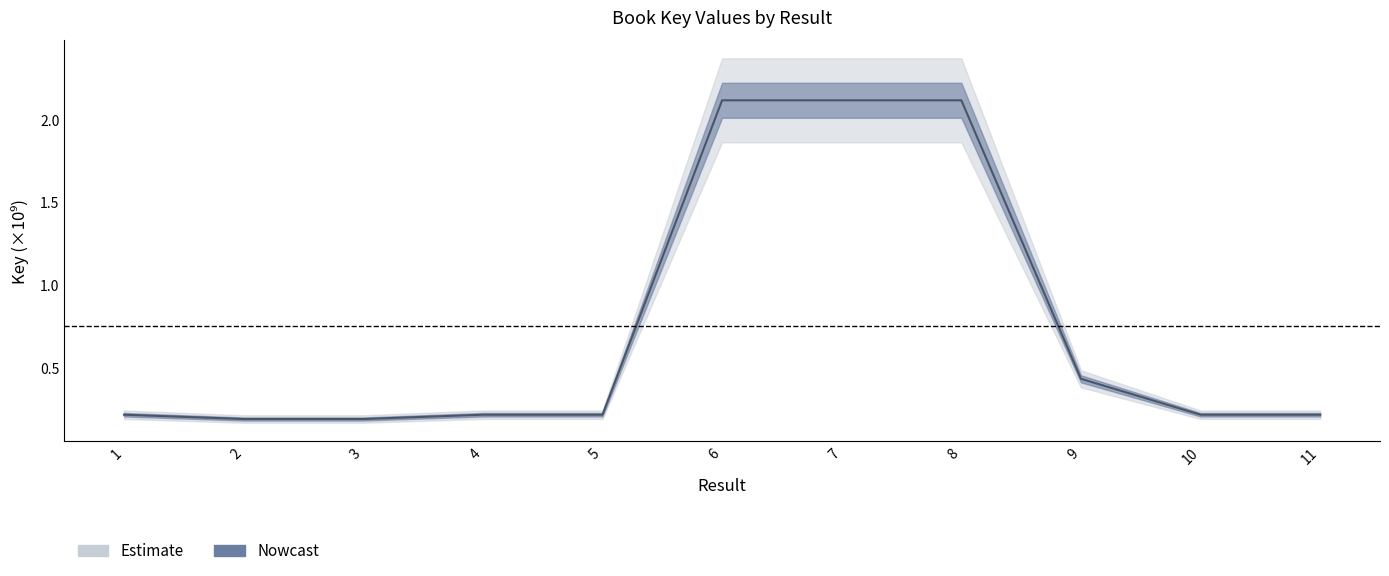

What is the minimum value shown in the chart?

0.2